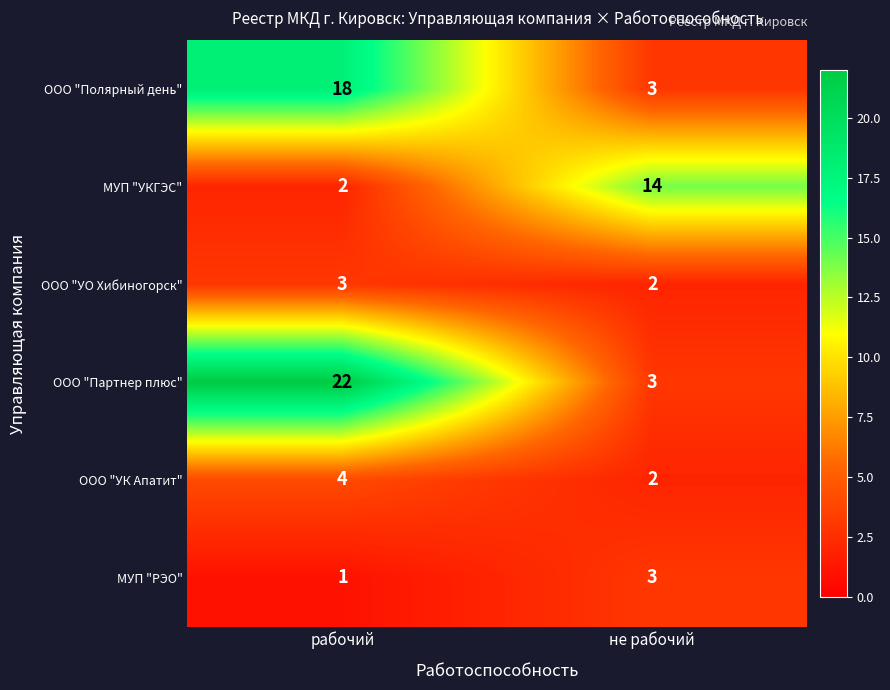

Between рабочий and не рабочий, which series saw the biggest shift?

ООО "Партнер плюс"